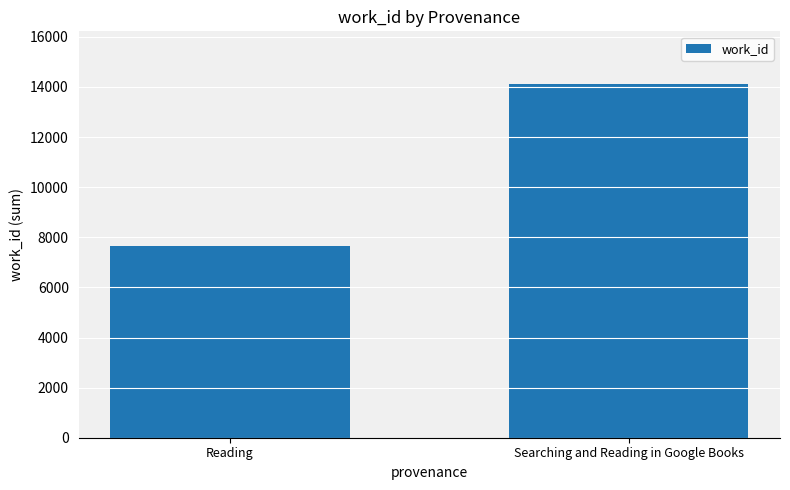

What is the difference between the values at Reading and Searching and Reading in Google Books?

6439